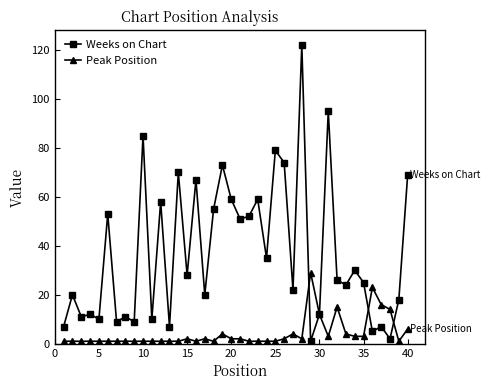

True or false: Weeks on Chart has more than 1 points higher than both neighbors.

True